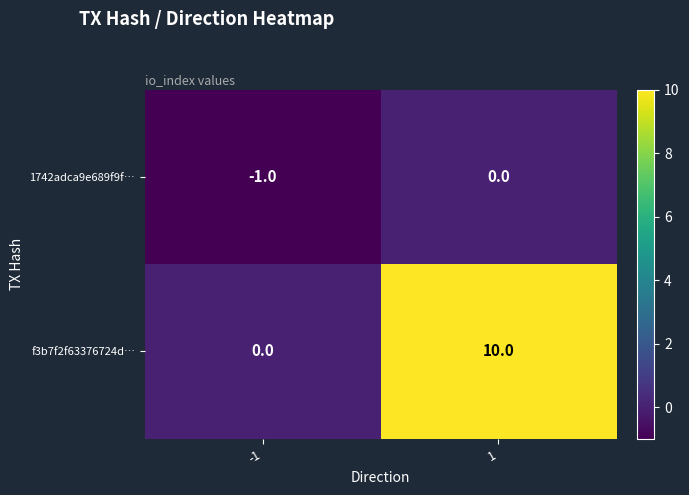

The f3b7f2f63376724d… series shows 10 at 1. True or false?

True